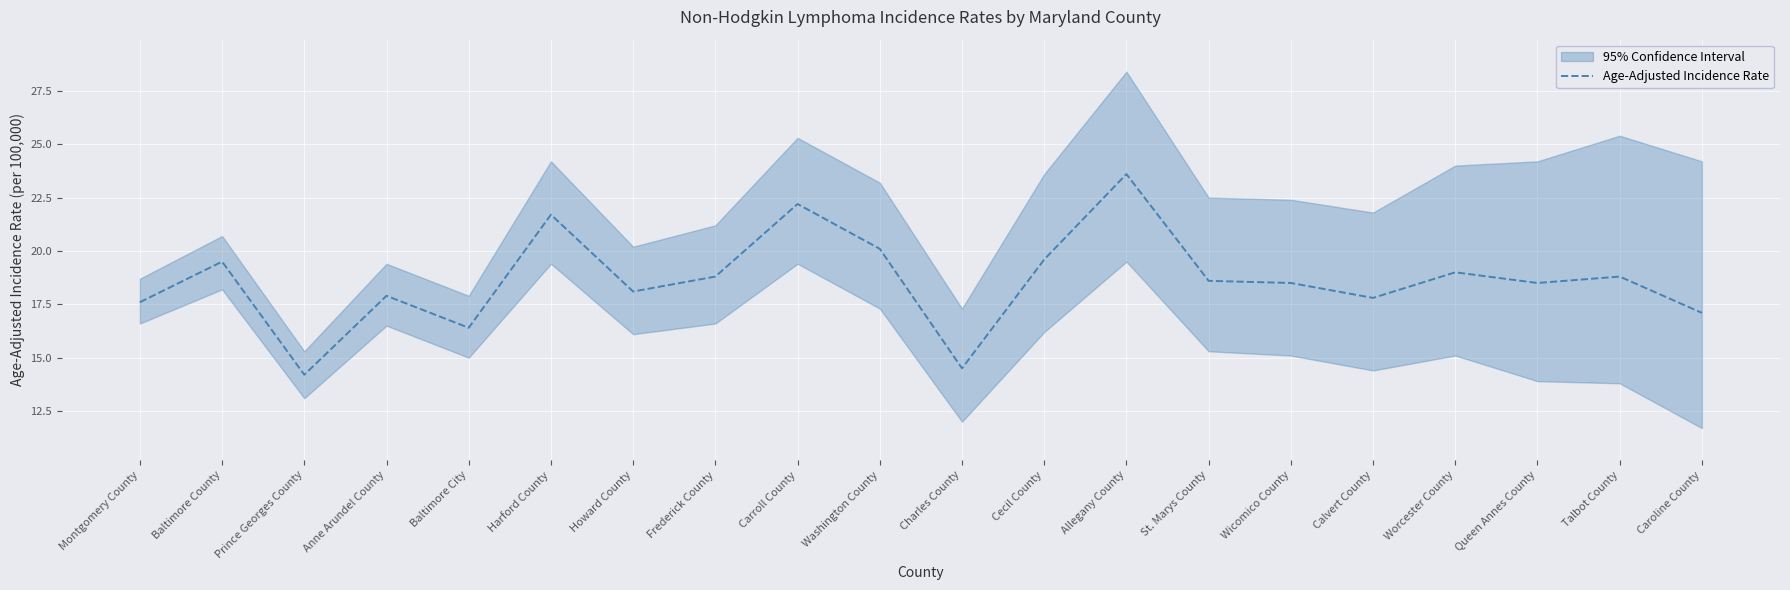

Reading left to right, list all the values displayed in this chart.

Montgomery County=17.6	Baltimore County=19.5	Prince Georges County=14.2	Anne Arundel County=17.9	Baltimore City=16.4	Harford County=21.7	Howard County=18.1	Frederick County=18.8	Carroll County=22.2	Washington County=20.1	Charles County=14.5	Cecil County=19.6	Allegany County=23.6	St. Marys County=18.6	Wicomico County=18.5	Calvert County=17.8	Worcester County=19.0	Queen Annes County=18.5	Talbot County=18.8	Caroline County=17.1